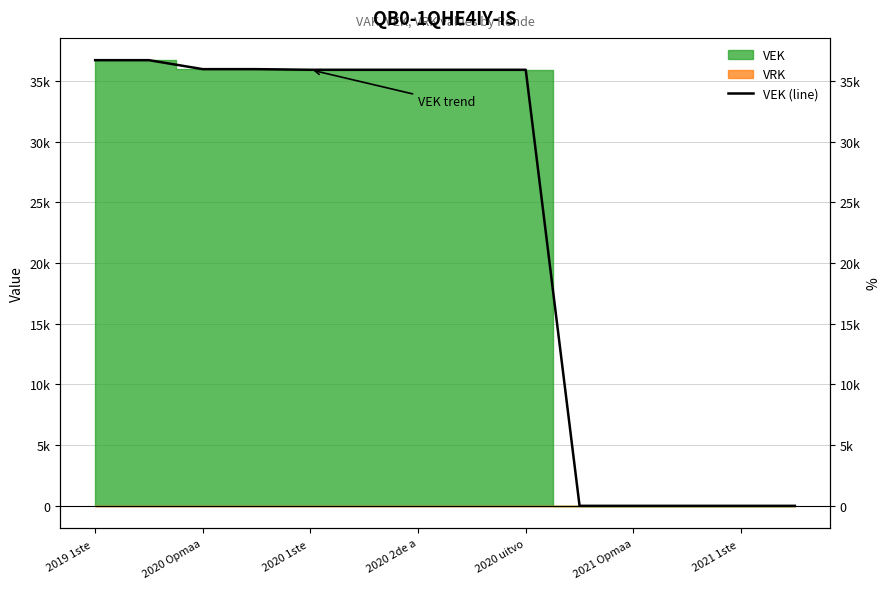

What is the value of the 5th point from the left?

35938